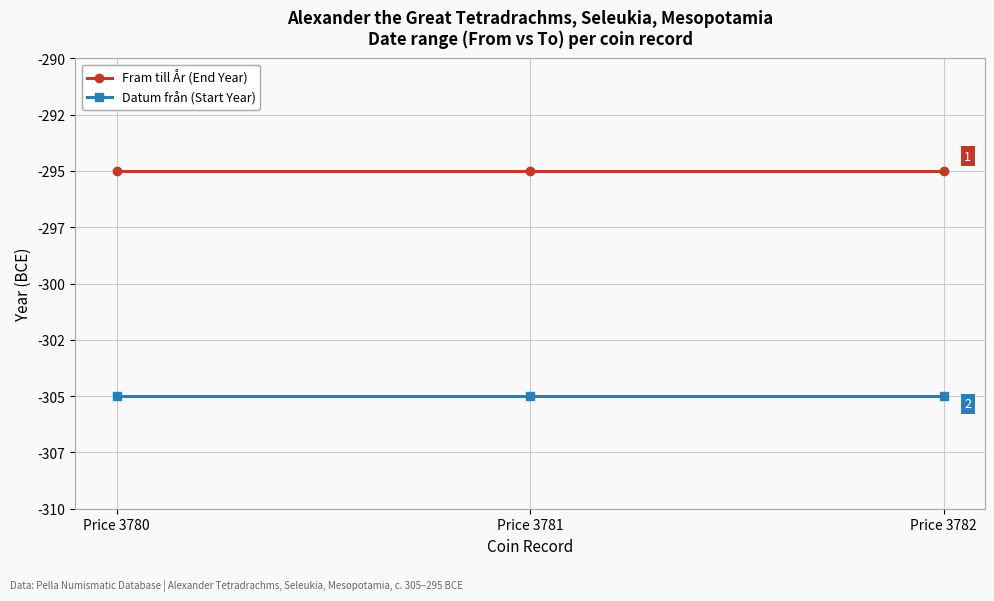

Which category has the lowest value in the Datum från (Start Year) series?

Price 3780